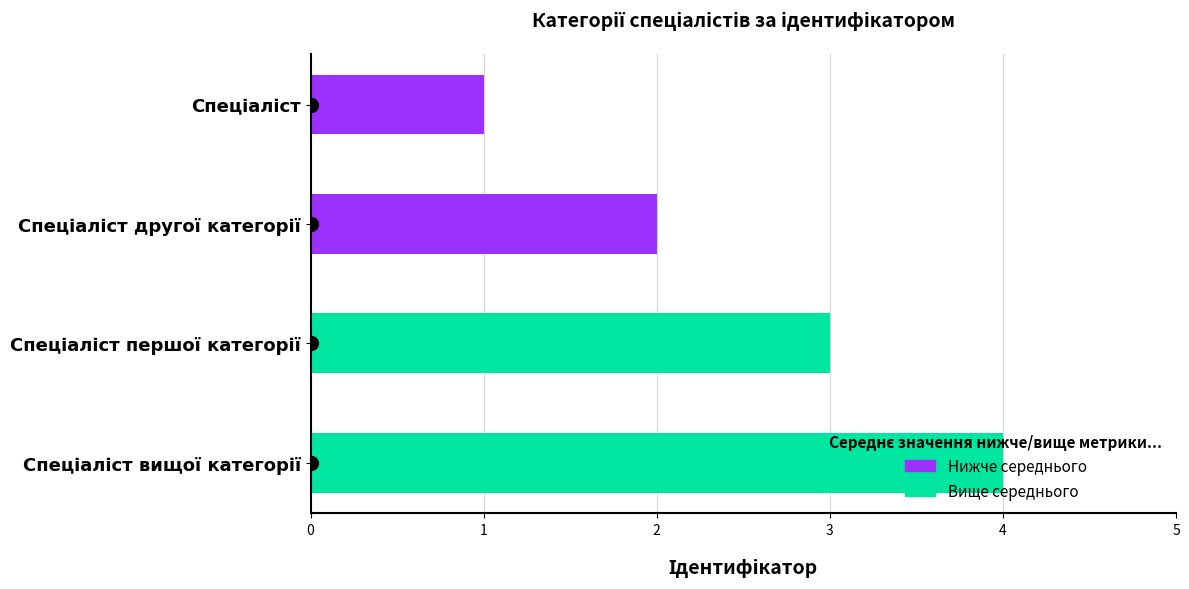

Reading left to right, transcribe all the data shown in this chart.

Спеціаліст=1	Спеціаліст другої категорії=2	Спеціаліст першої категорії=3	Спеціаліст вищої категорії=4